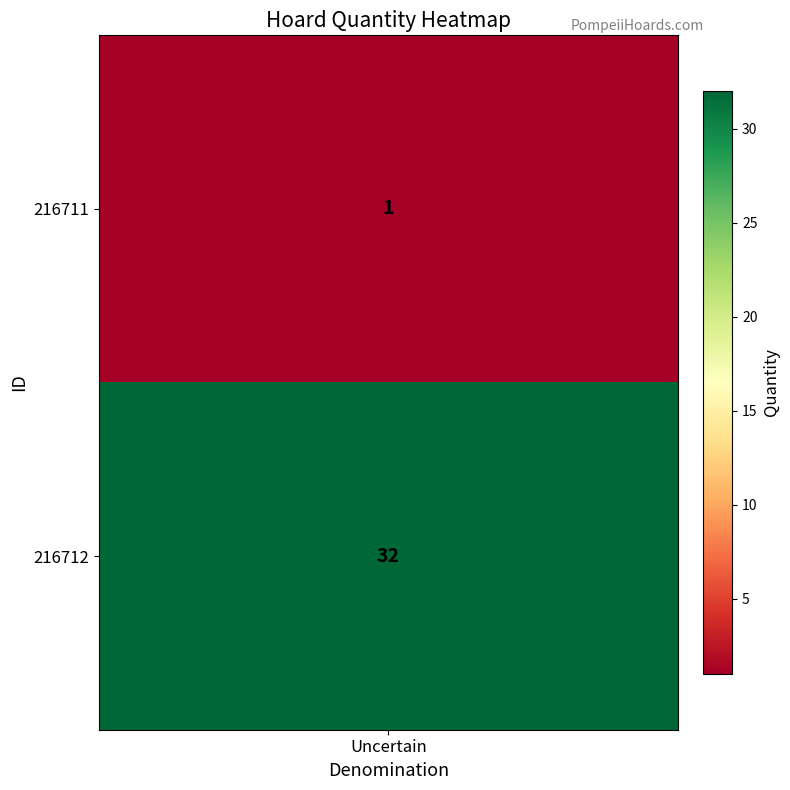

What is the greatest value displayed?

32